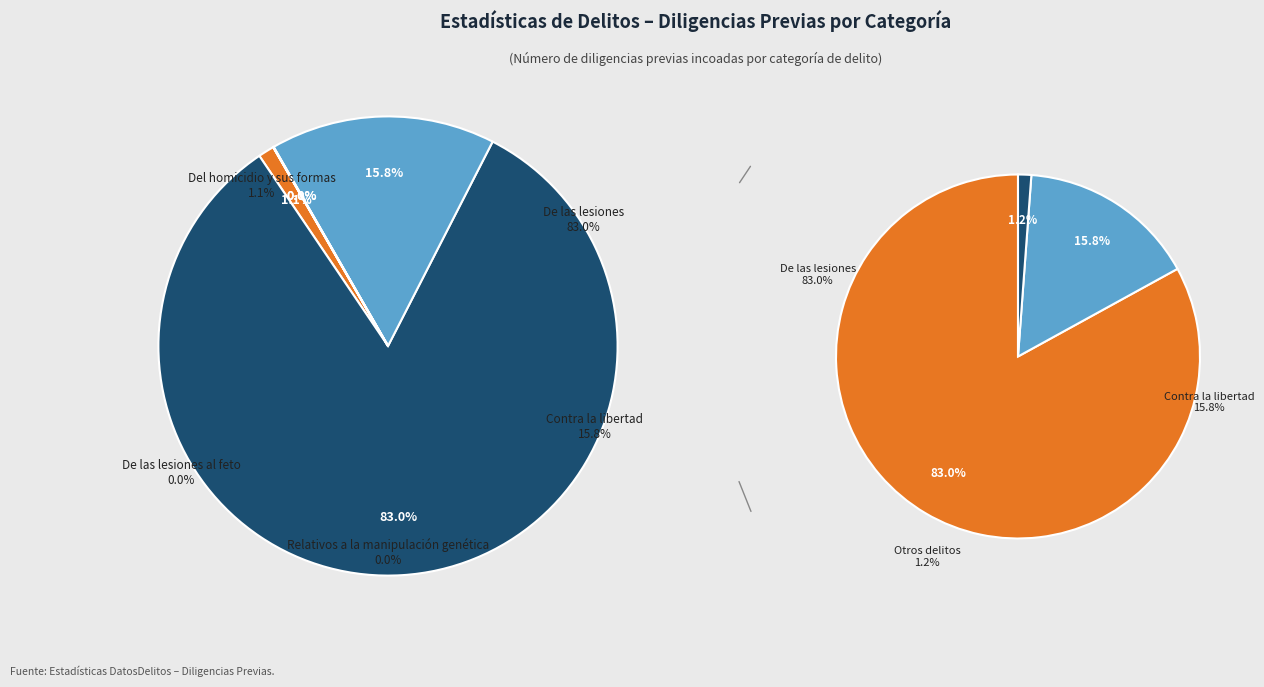

To the nearest percent, what is the average slice percentage?

20%